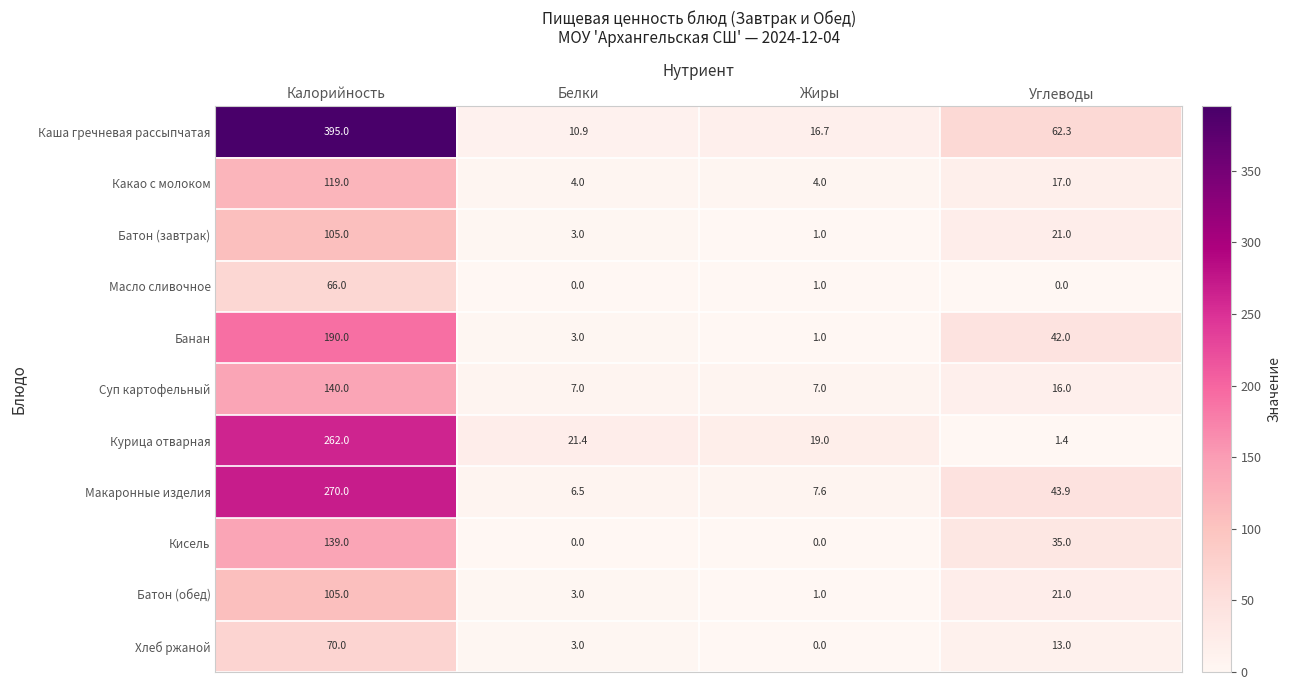

Where is Суп картофельный nearest to the value 73?

Углеводы